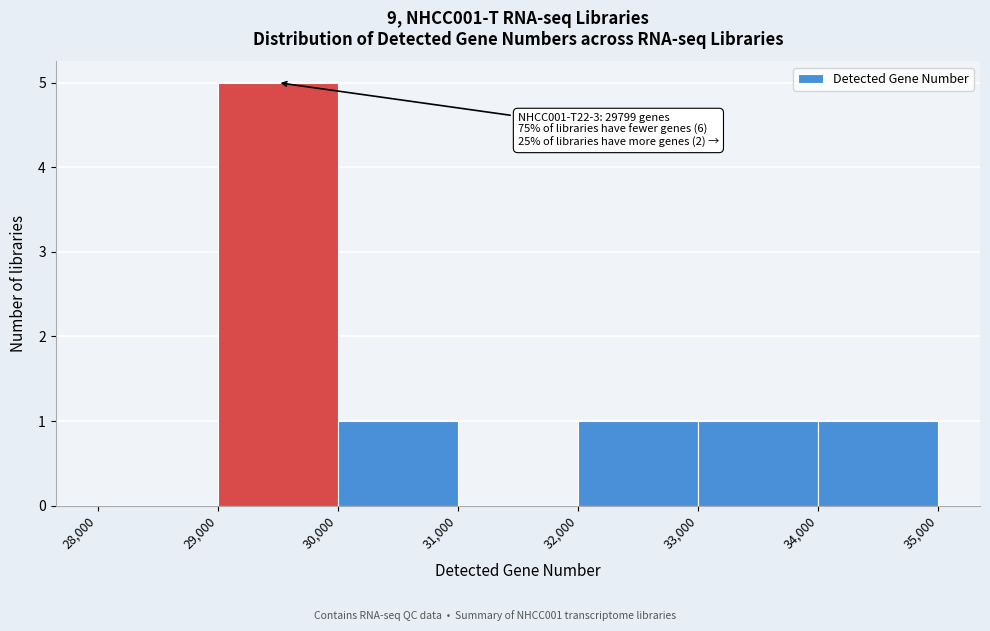

Which range on the x-axis has the tallest bar?

29,000 to 30,000